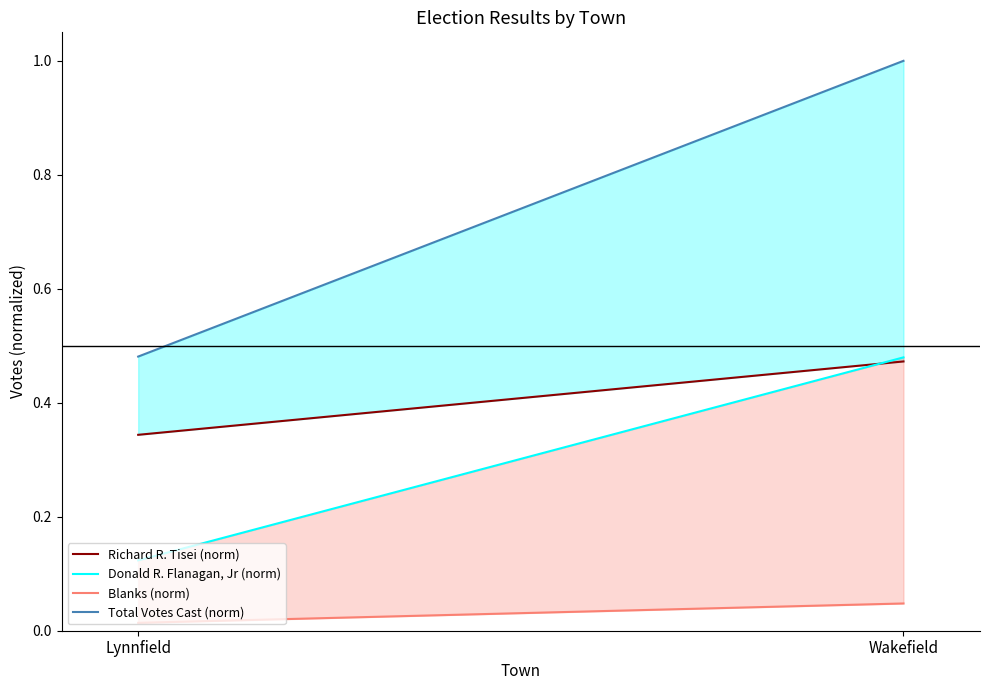

What is the minimum value for Total Votes Cast (norm)?

0.5